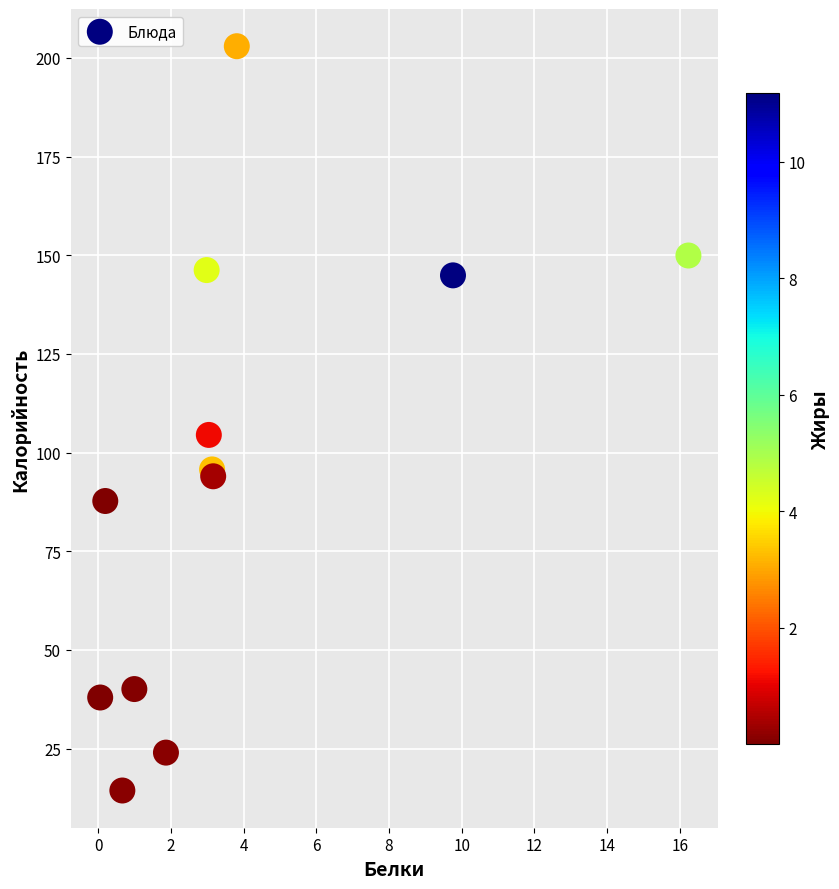

What Y value in the scatter plot is closest to 108?

104.5